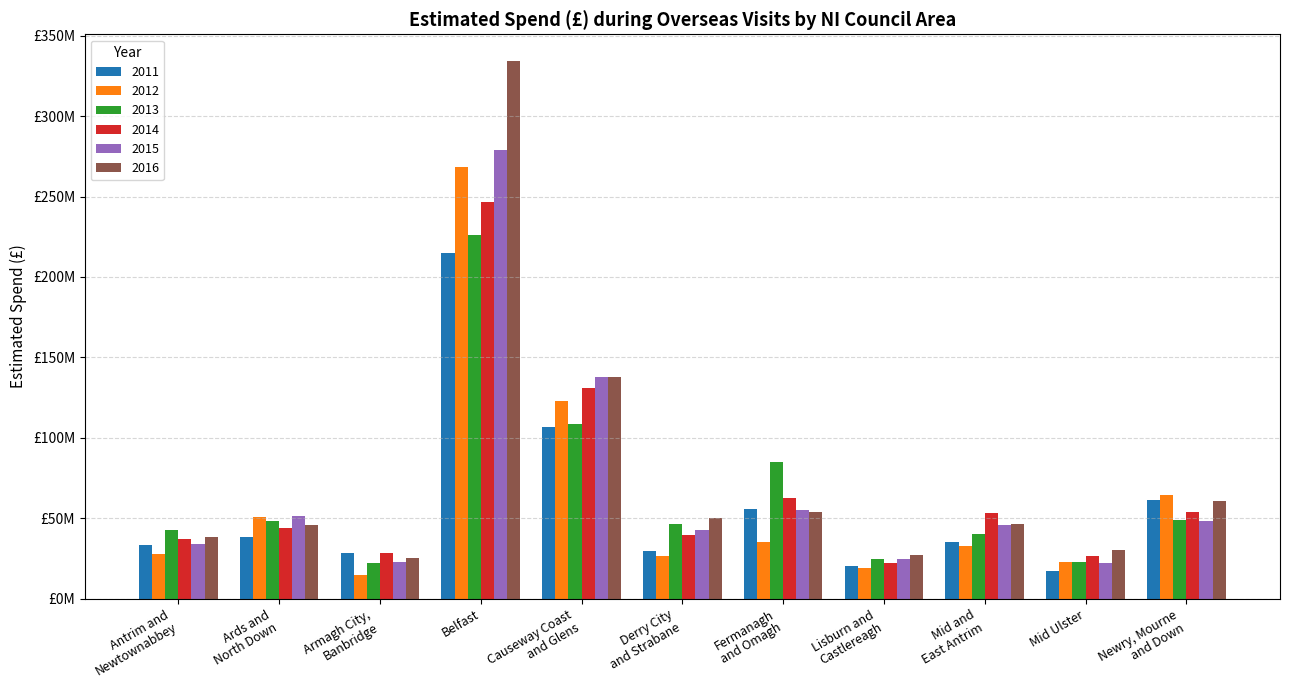

Does the chart contain any negative values?

No